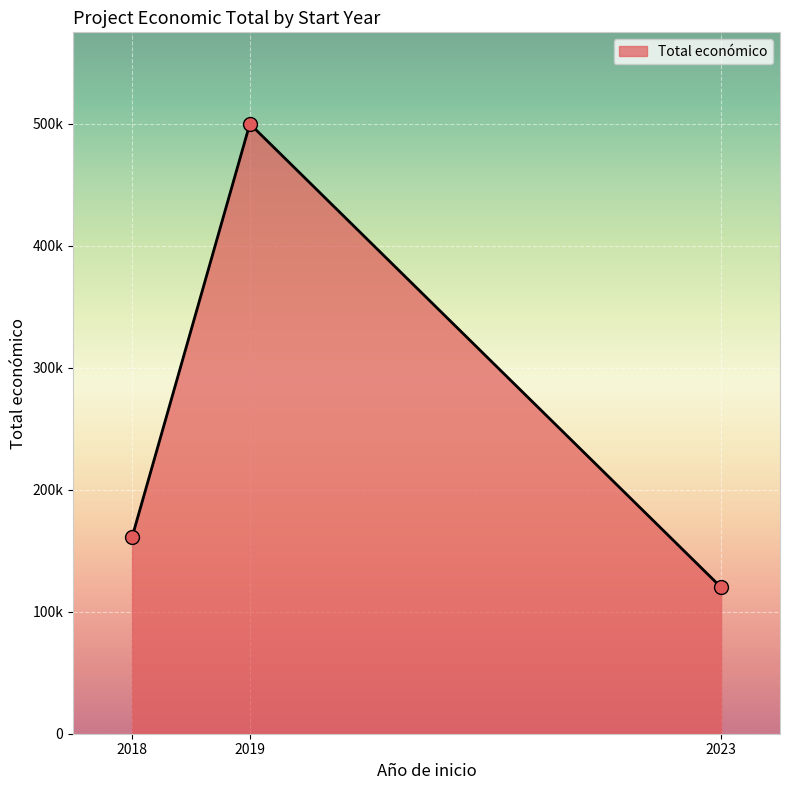

Between 2018 and 2023, which is larger?

2018